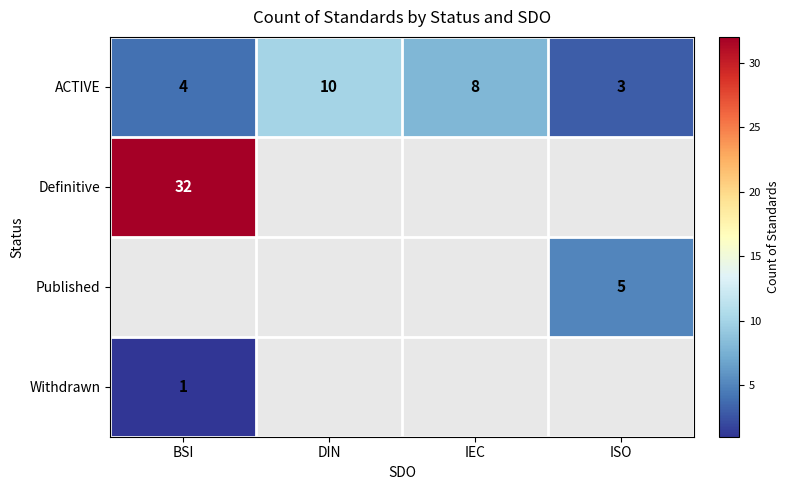

What is the minimum value for ACTIVE?

3